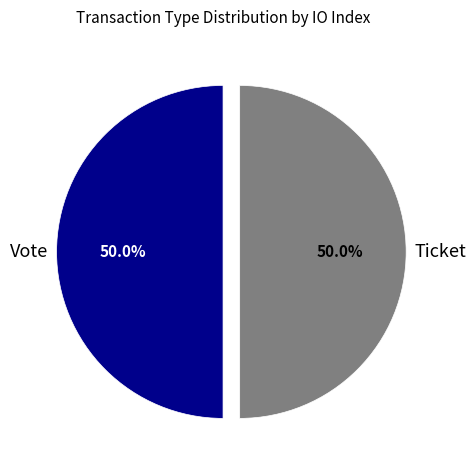

Approximately how many times larger is the value at Vote compared to Ticket?

1.0